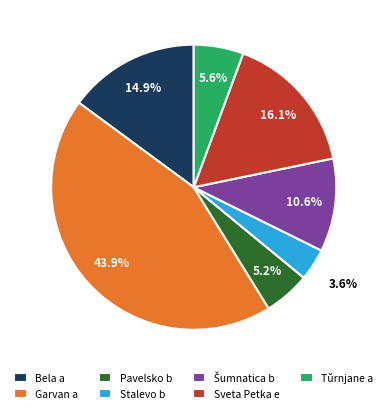

Which slice is the smallest?

Stalevo b